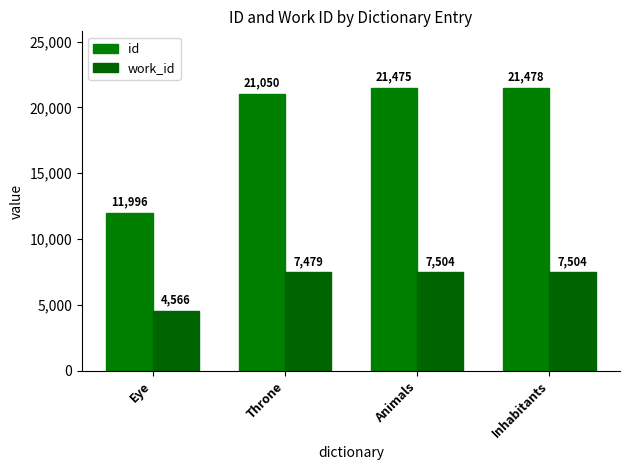

Which series has the largest total across all categories?

id